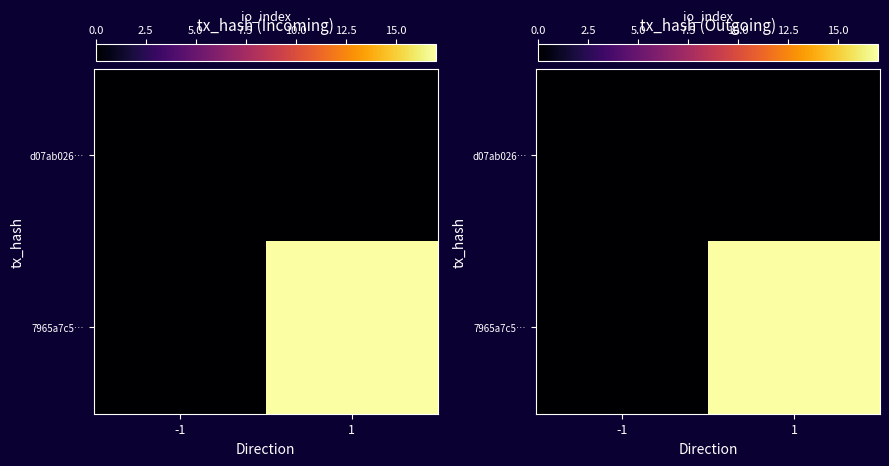

Which has a higher value, 1 or -1?

1